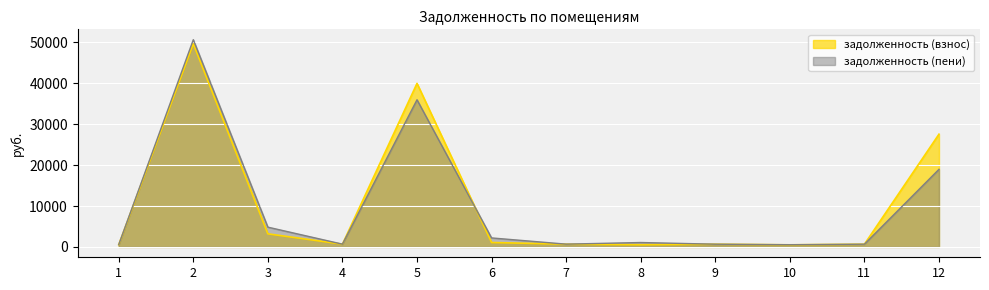

Which label corresponds to the largest value in the chart?

2